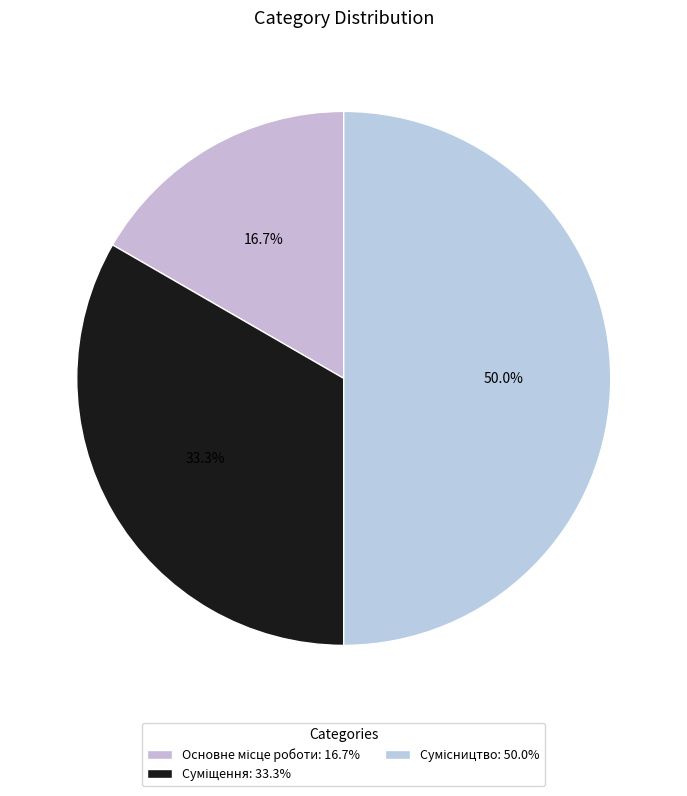

The Основне місце роботи slice represents 3% of the pie. True or false?

False